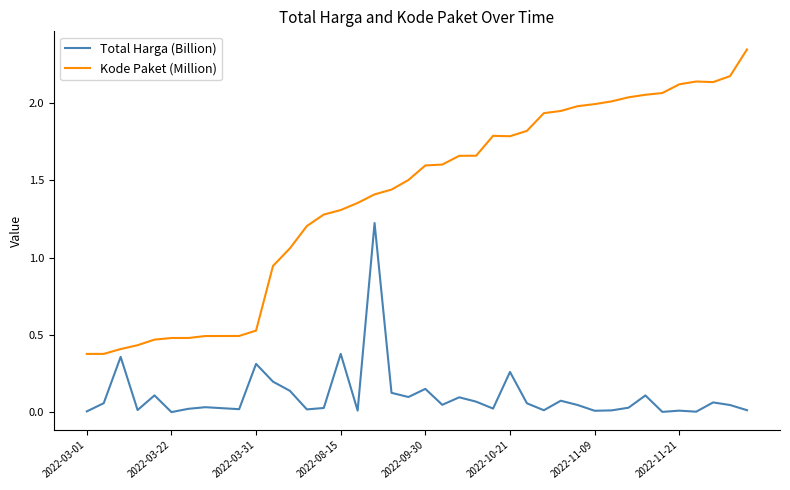

Rank the series by their maximum value, from highest to lowest.

Kode Paket (Million), Total Harga (Billion)